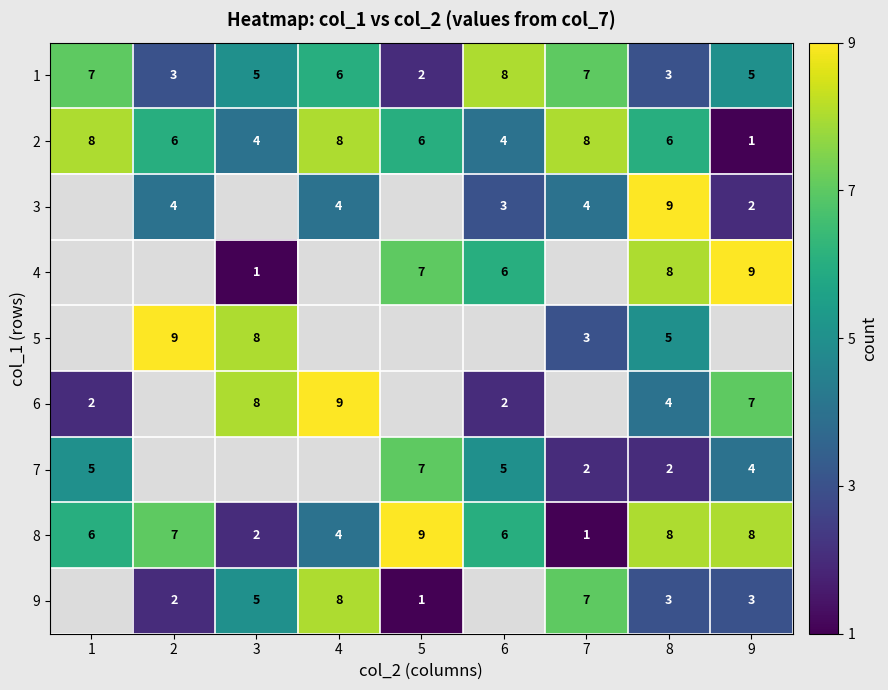

True or false: 8 has a value of 5.5 at 8.

False